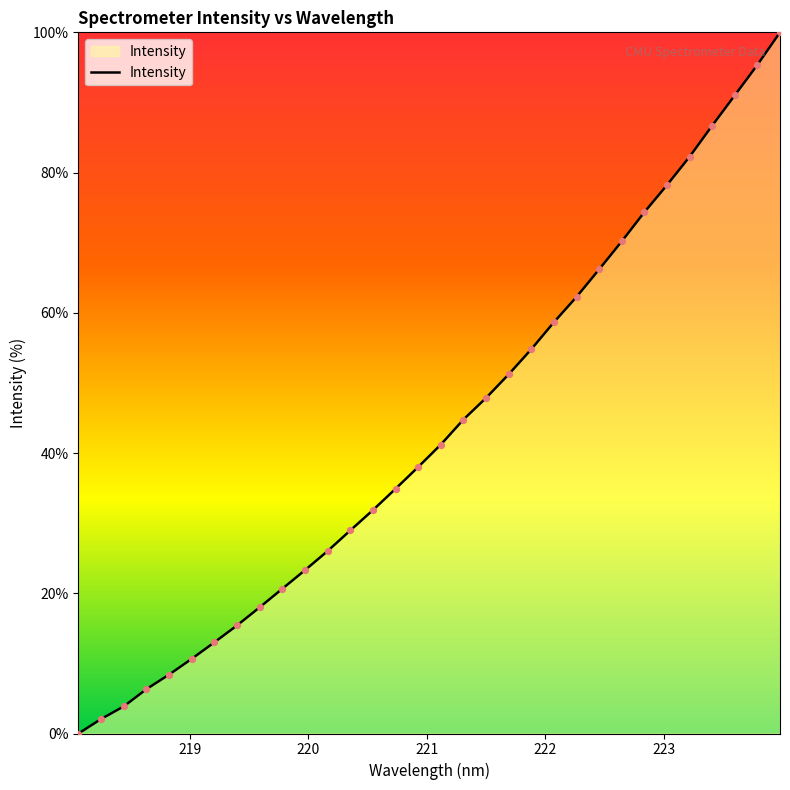

What is the difference between the maximum and minimum values?

100.0